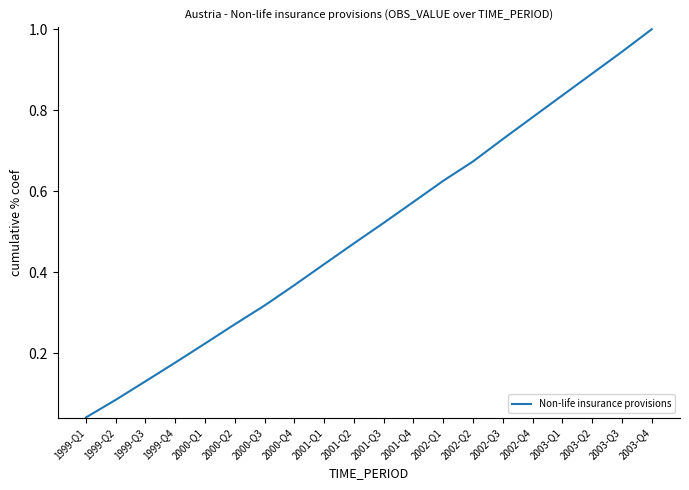

Where is the data nearest to the value 0?

1999-Q1